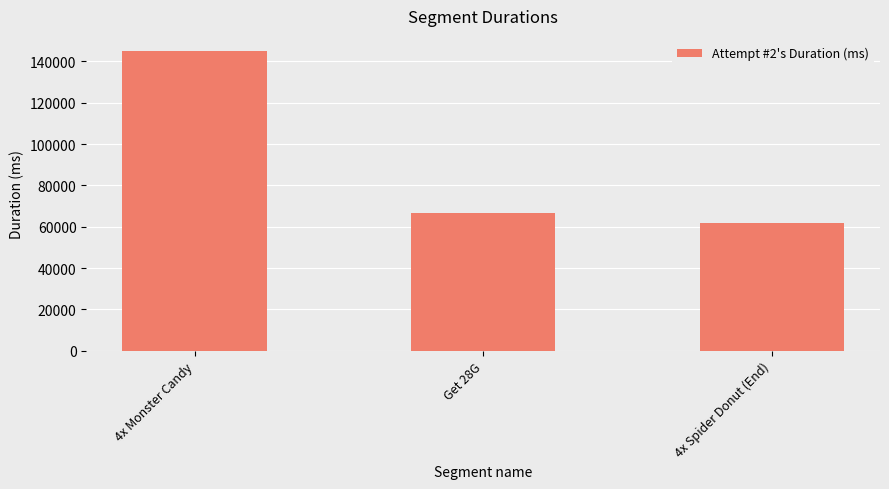

What is the greatest value displayed?

145143